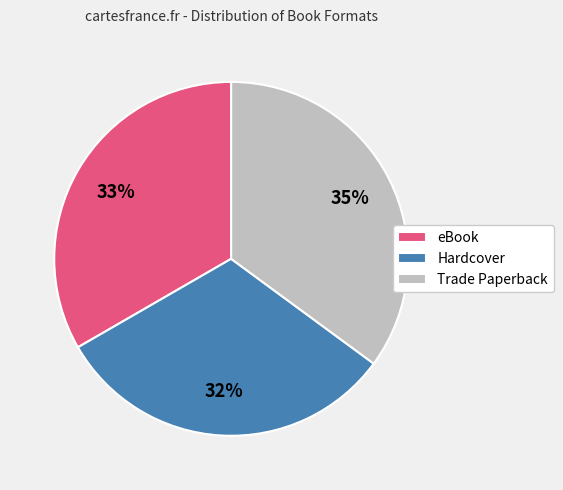

Rank the categories by value from lowest to highest.

Hardcover, eBook, Trade Paperback